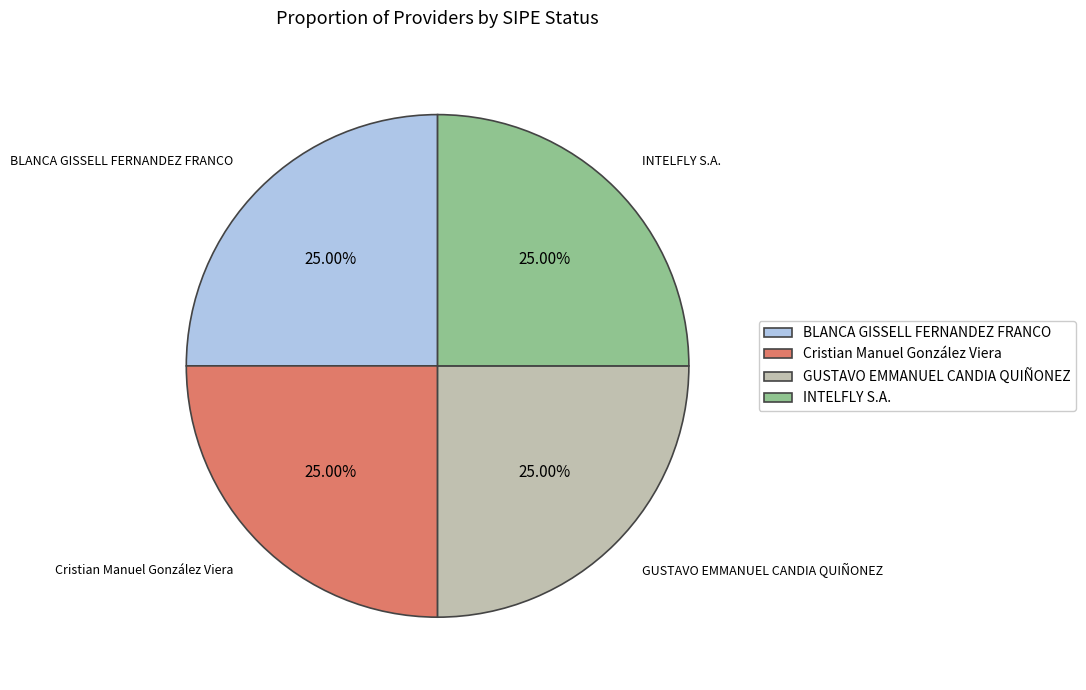

True or false: GUSTAVO EMMANUEL CANDIA QUIÑONEZ accounts for 14% of the total.

False